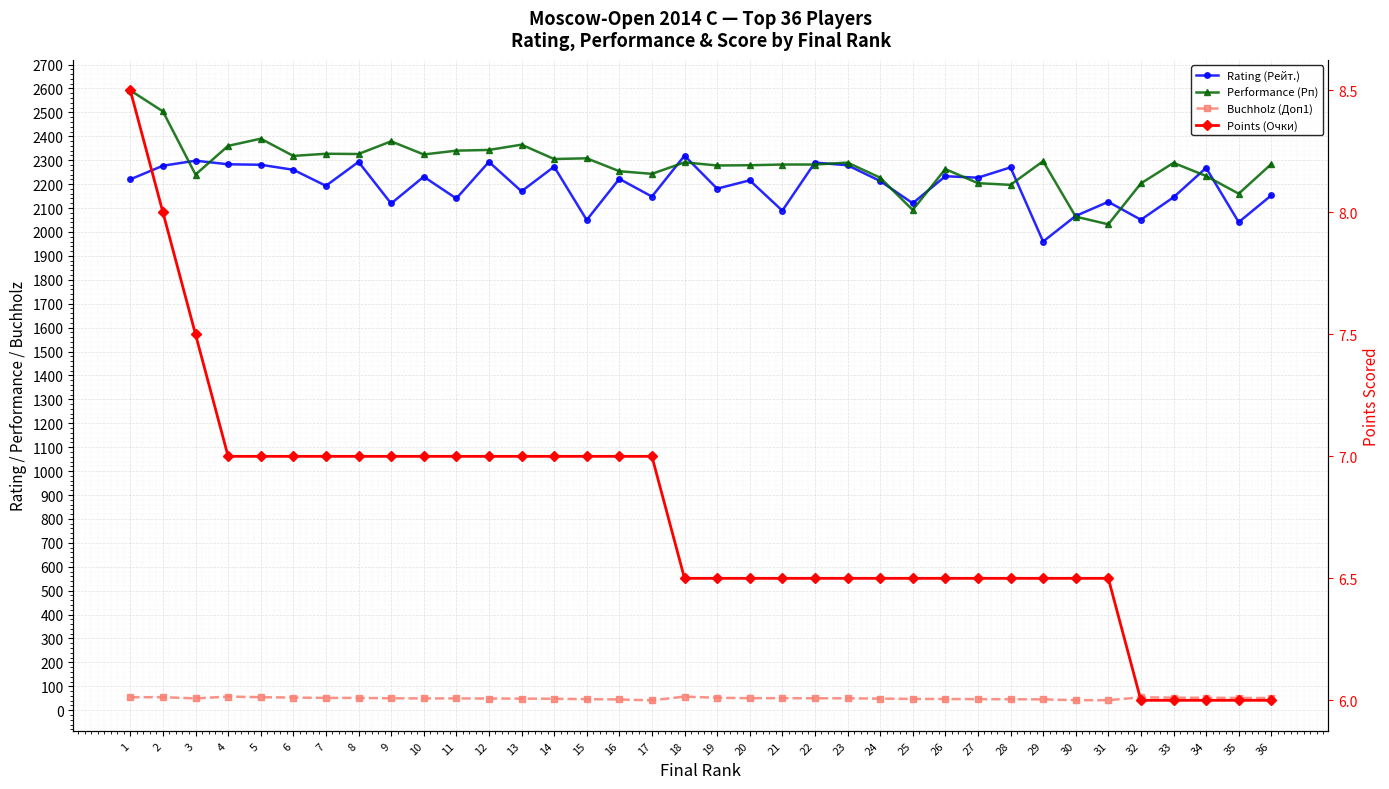

Reading left to right, what are all the values shown in this chart?

Rating (Рейт.): 2220.0	2277.0	2298.0	2283.0	2281.0	2260.0	2193.0	2293.0	2119.0	2231.0	2140.0	2293.0	2170.0	2273.0	2050.0	2222.0	2148.0	2319.0	2181.0	2216.0	2089.0	2290.0	2279.0	2213.0	2120.0	2233.0	2227.0	2270.0	1960.0	2067.0	2126.0	2051.0	2145.0	2268.0	2041.0	2153.0
Performance (Рп): 2592.0	2504.0	2240.0	2360.0	2390.0	2318.0	2327.0	2326.0	2379.0	2324.0	2340.0	2343.0	2365.0	2305.0	2308.0	2254.0	2243.0	2291.0	2278.0	2279.0	2282.0	2282.0	2290.0	2227.0	2092.0	2263.0	2204.0	2197.0	2296.0	2064.0	2032.0	2203.0	2289.0	2234.0	2160.0	2284.0
Buchholz (Доп1): 54.5	54.5	49.5	57.0	54.5	53.0	51.5	51.5	50.0	49.5	49.5	49.0	48.5	48.0	46.5	45.0	41.5	57.0	52.0	50.5	50.5	50.0	50.0	48.5	47.5	47.0	46.5	46.0	45.5	42.0	42.0	54.0	52.5	52.0	51.5	51.0
Points (Очки): 8.5	8.0	7.5	7.0	7.0	7.0	7.0	7.0	7.0	7.0	7.0	7.0	7.0	7.0	7.0	7.0	7.0	6.5	6.5	6.5	6.5	6.5	6.5	6.5	6.5	6.5	6.5	6.5	6.5	6.5	6.5	6.0	6.0	6.0	6.0	6.0